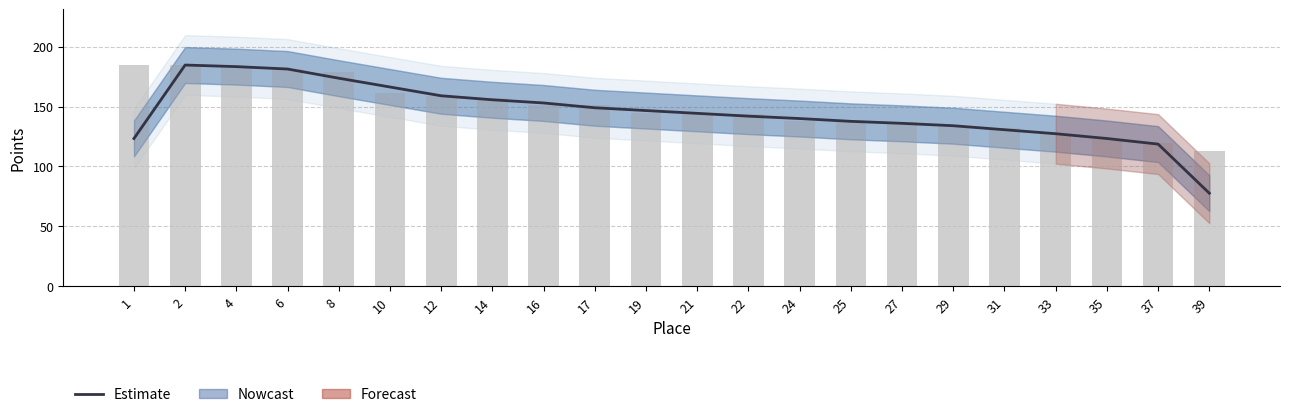

Rank the categories by value from lowest to highest.

39, 37, 1, 35, 33, 31, 29, 27, 25, 24, 22, 21, 19, 17, 16, 14, 12, 10, 8, 6, 4, 2